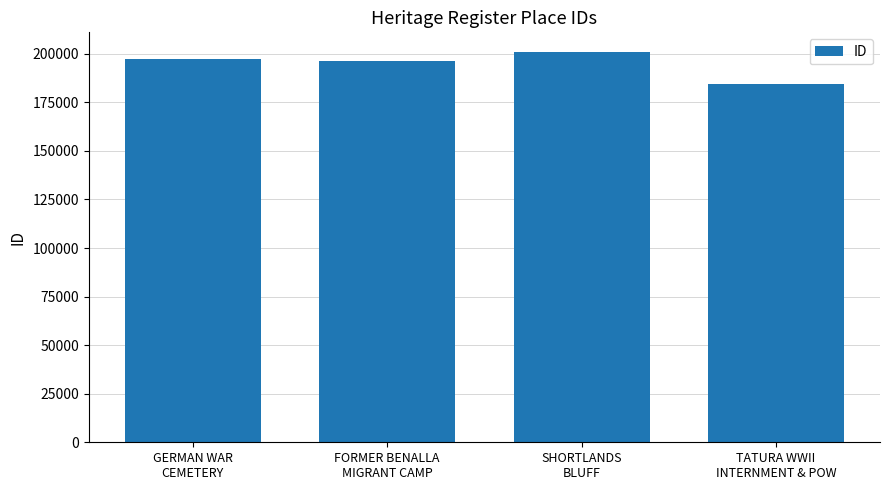

How many series are shown in this chart?

1